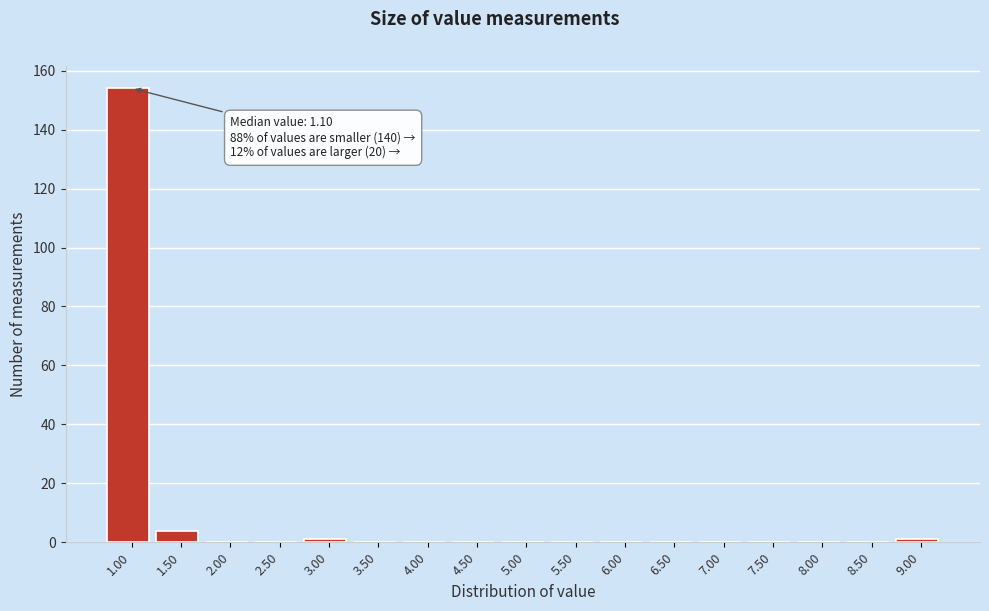

Reading right to left, transcribe all the data shown in this chart.

9.00=1	8.50=0	8.00=0	7.50=0	7.00=0	6.50=0	6.00=0	5.50=0	5.00=0	4.50=0	4.00=0	3.50=0	3.00=1	2.50=0	2.00=0	1.50=4	1.00=154